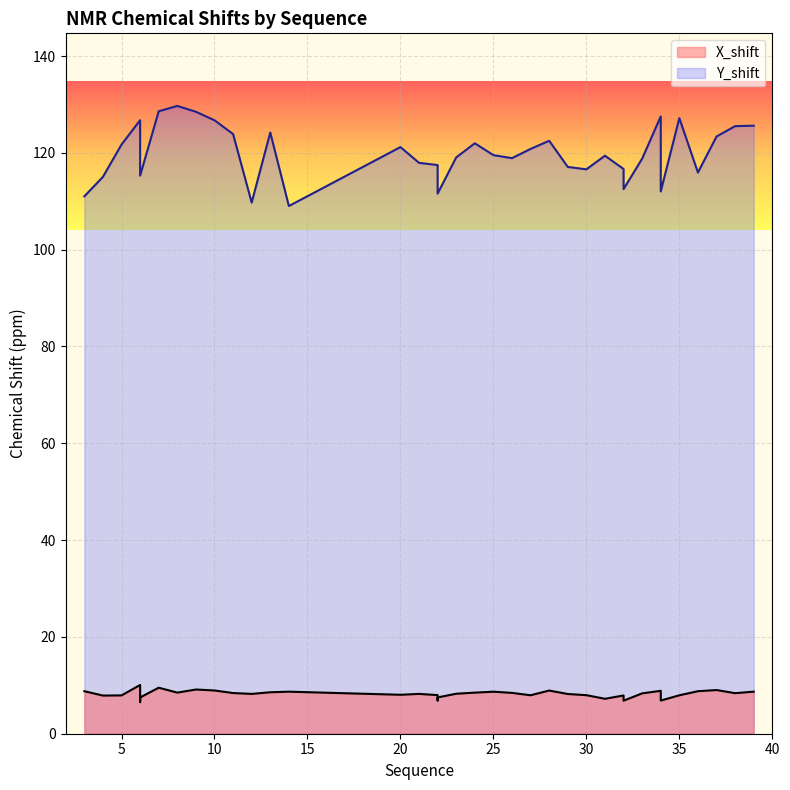

At which label is Y_shift closest to 119?

23